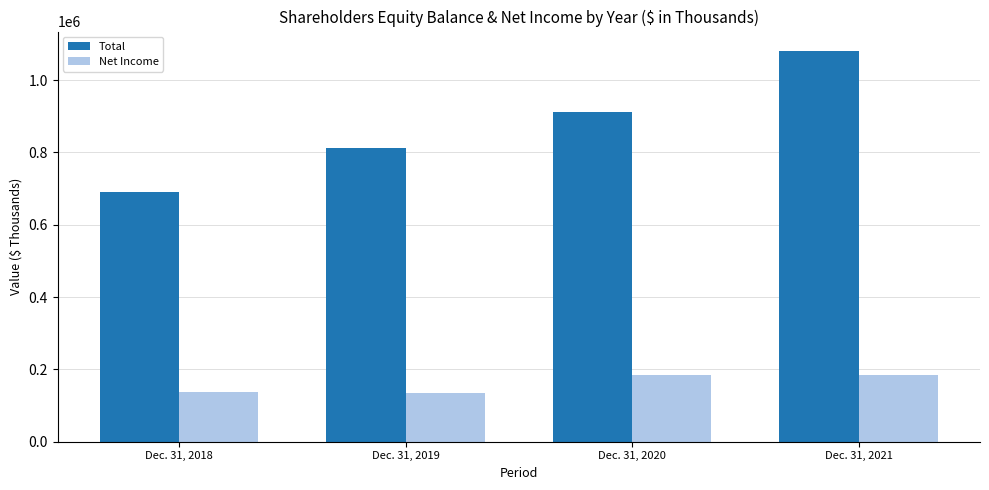

How many bars are there in each group?

2